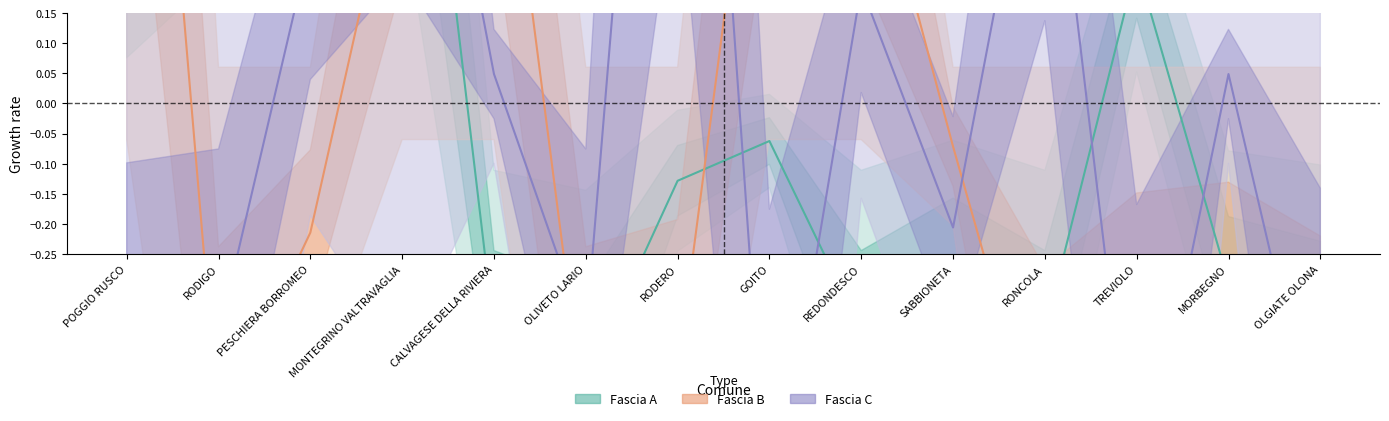

Which series has the largest range (max minus min)?

Fascia C